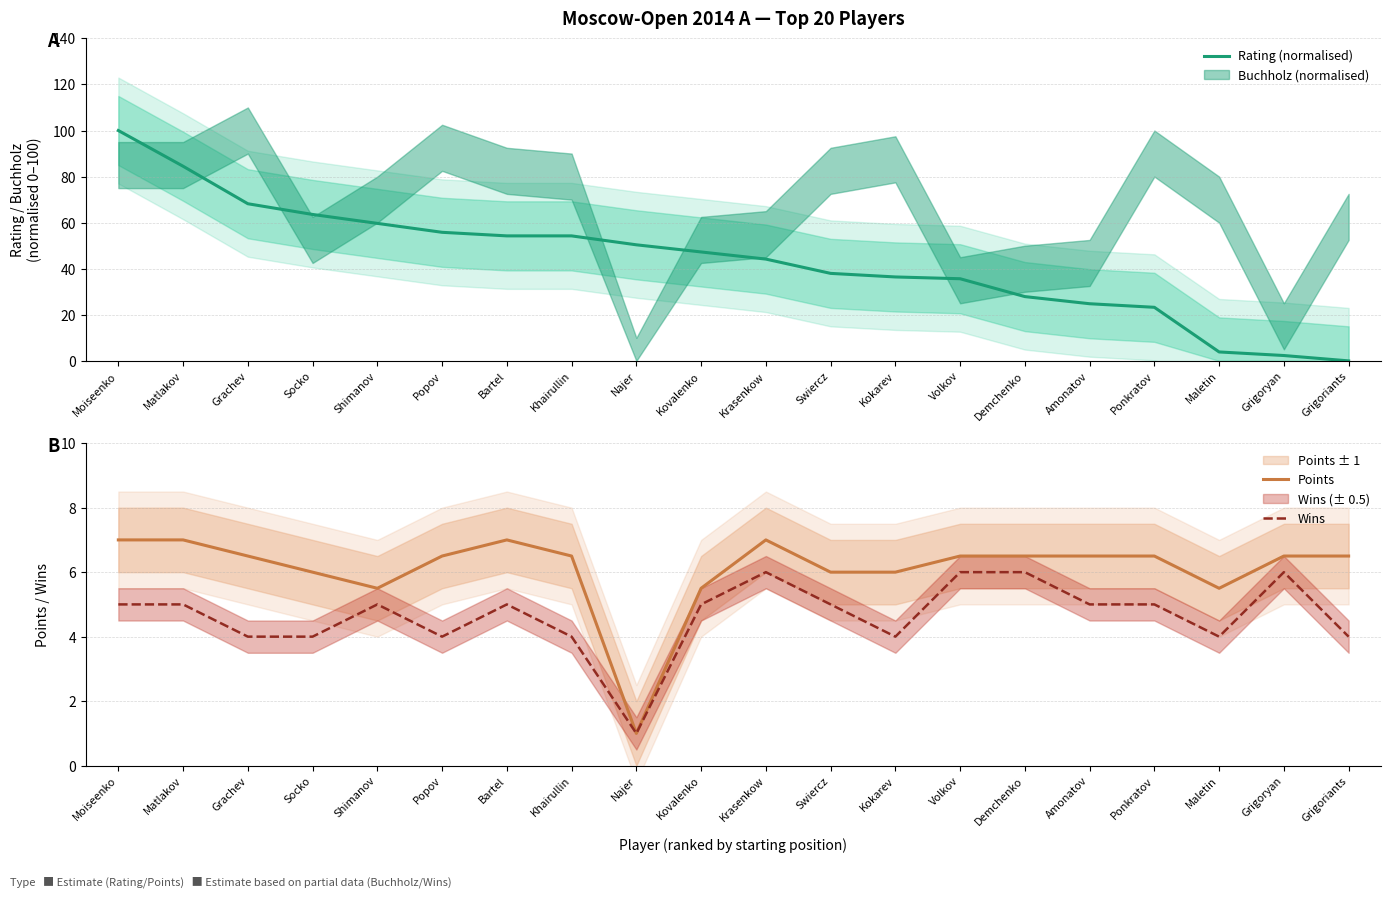

What is the difference between the Wins values at Grigoriants and Moiseenko?

1.0